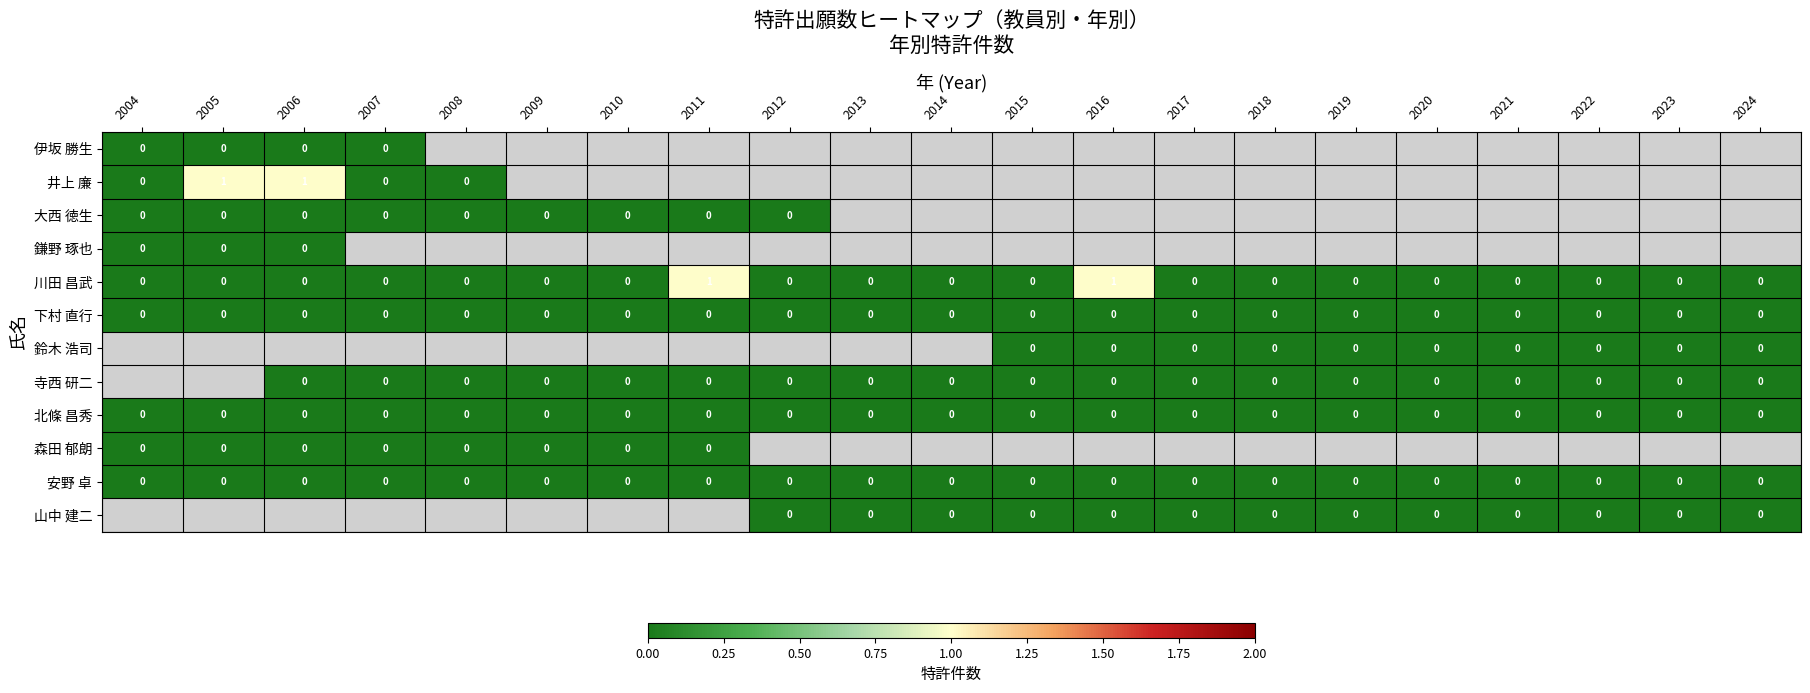

The 下村 直行 series shows 0 at 2007. True or false?

True